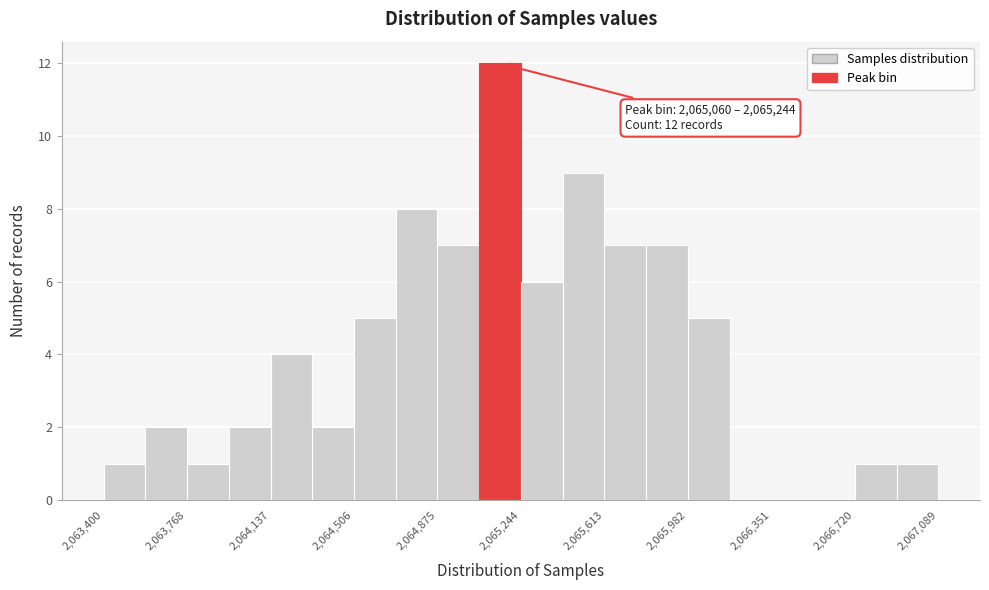

Read against the x-axis, roughly where is the centre of the tallest bar?

2065150